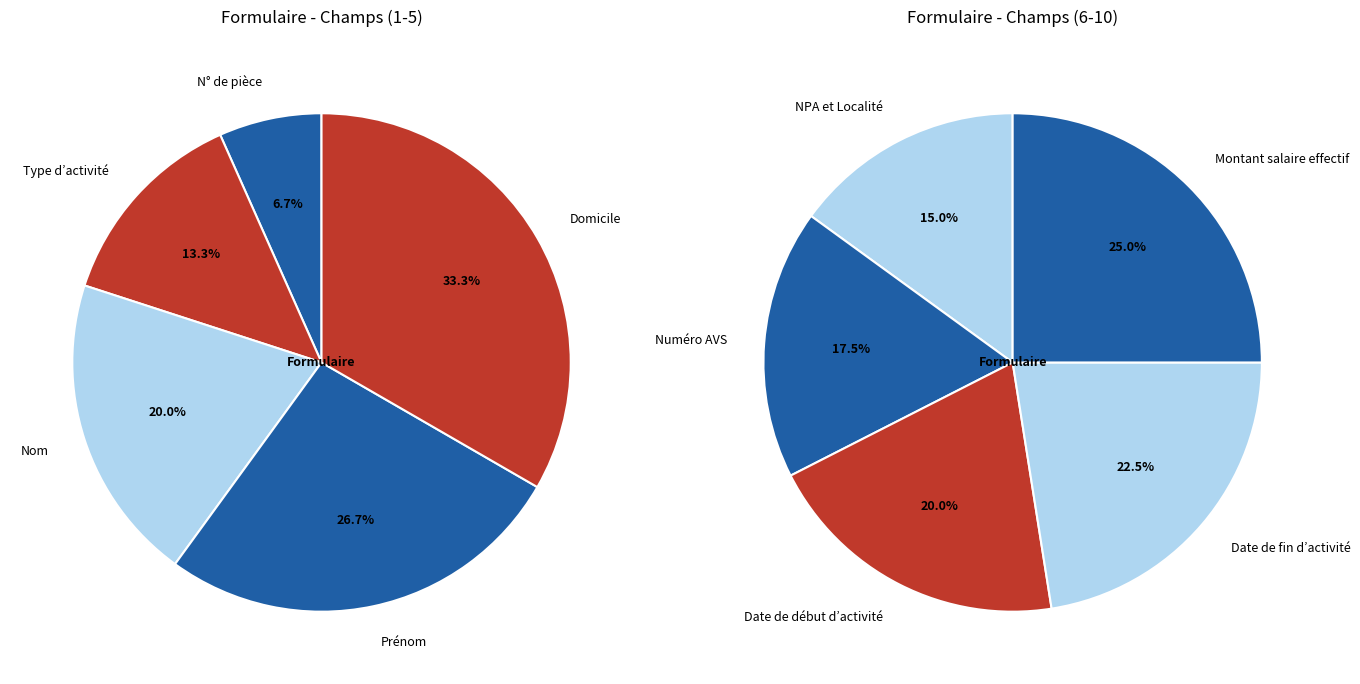

Is it true that Domicile is 1% of the pie?

False